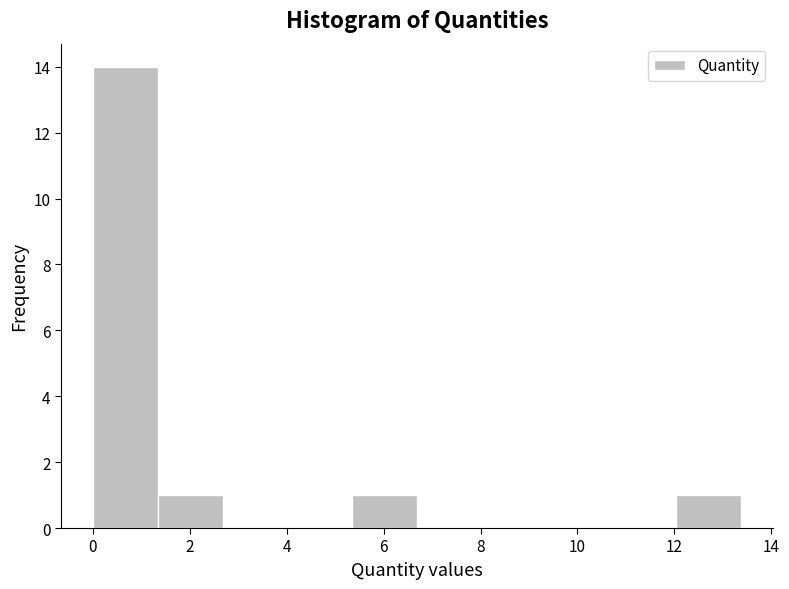

Over which range of the x-axis is the bar tallest?

0.0 to 1.4